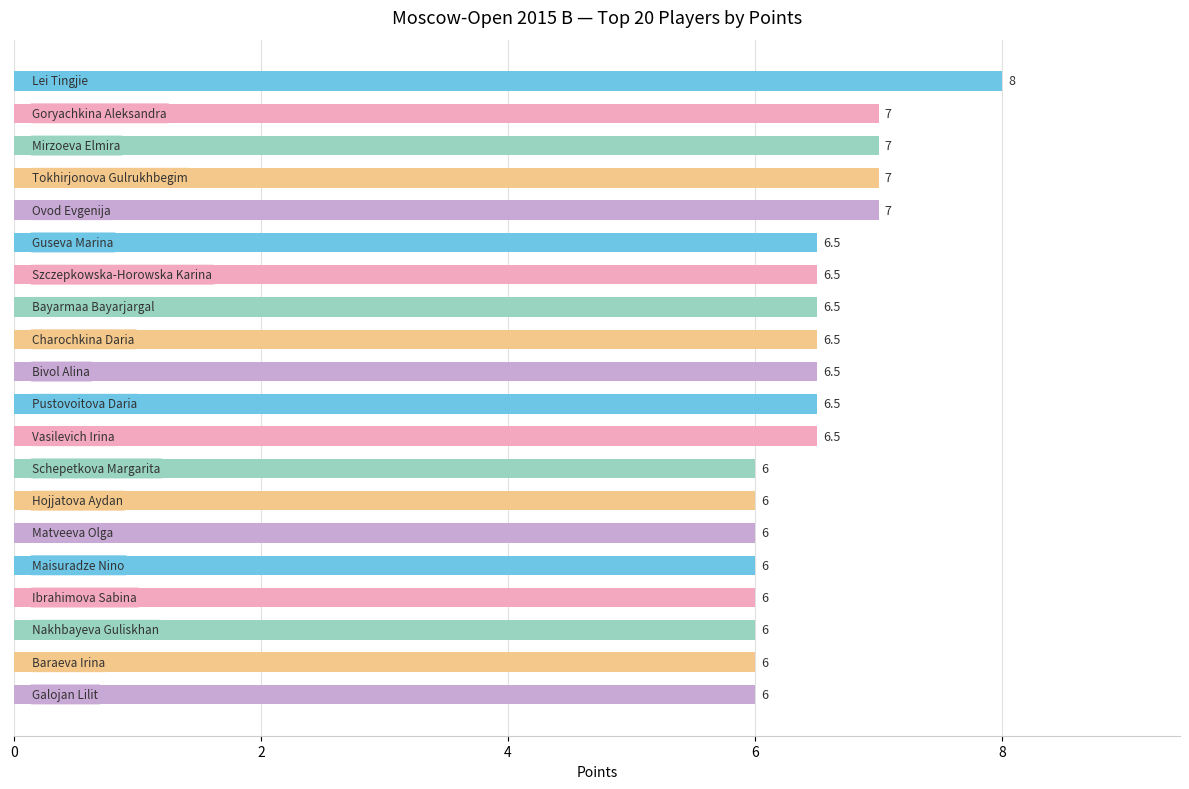

Count the values in the range 6 to 7.

19